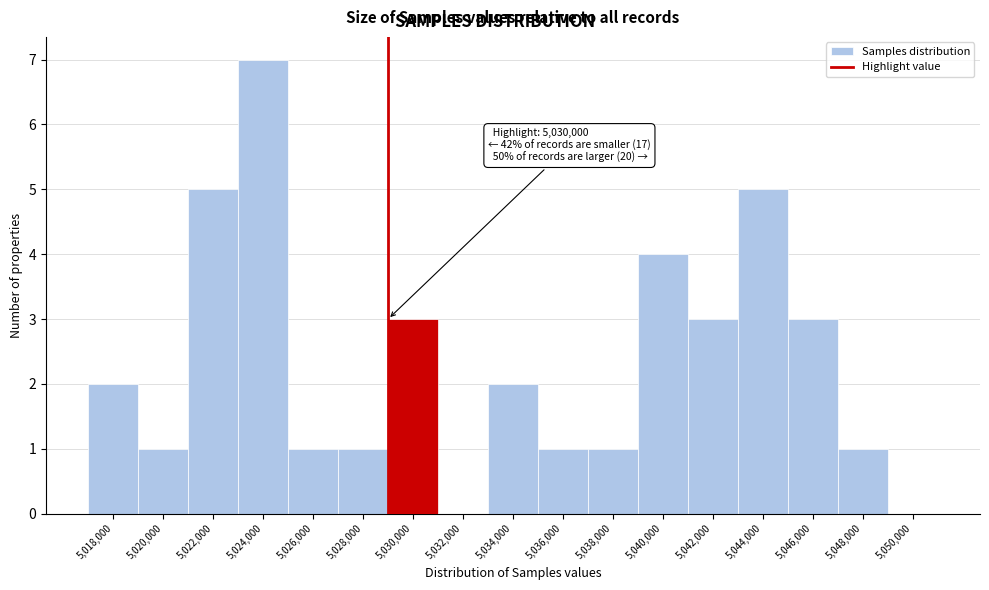

Reading left to right, what are all the values shown in this chart?

5,018,000=2	5,020,000=1	5,022,000=5	5,024,000=7	5,026,000=1	5,028,000=1	5,030,000=3	5,032,000=0	5,034,000=2	5,036,000=1	5,038,000=1	5,040,000=4	5,042,000=3	5,044,000=5	5,046,000=3	5,048,000=1	5,050,000=0